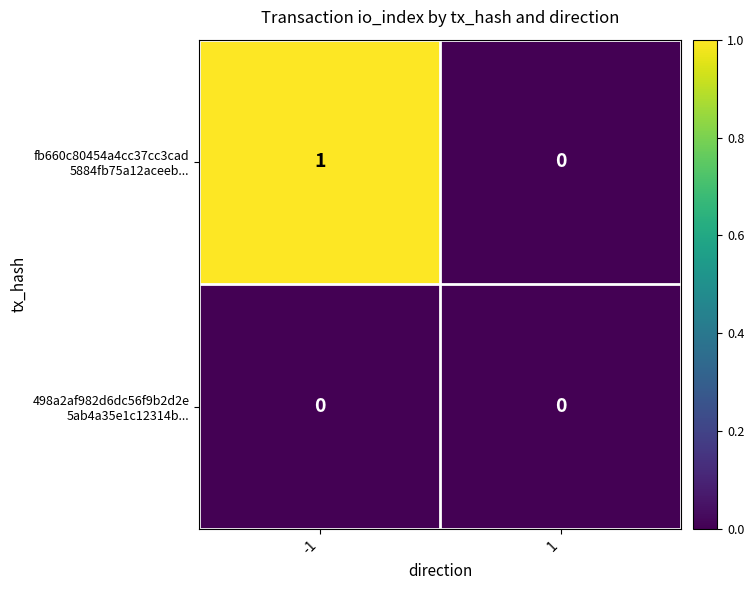

Which series has the largest total across all categories?

fb660c80454a4cc37cc3cad 5884fb75a12aceeb...